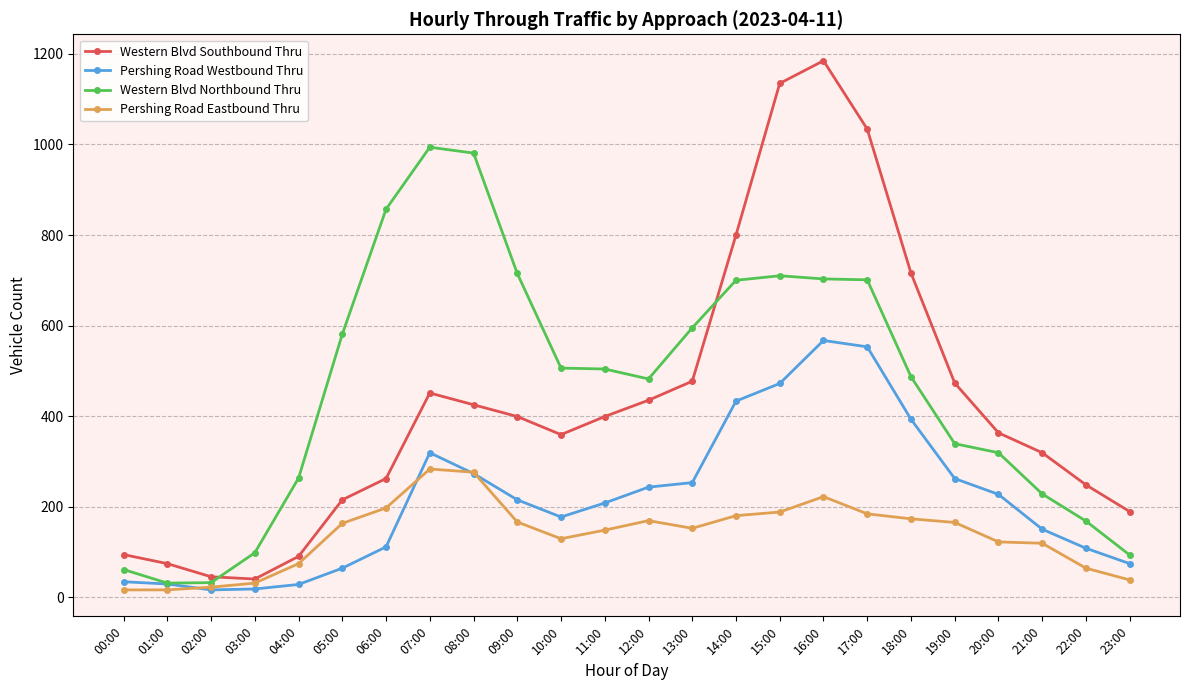

Between 14:00 and 16:00, which series saw the biggest shift?

Western Blvd Southbound Thru